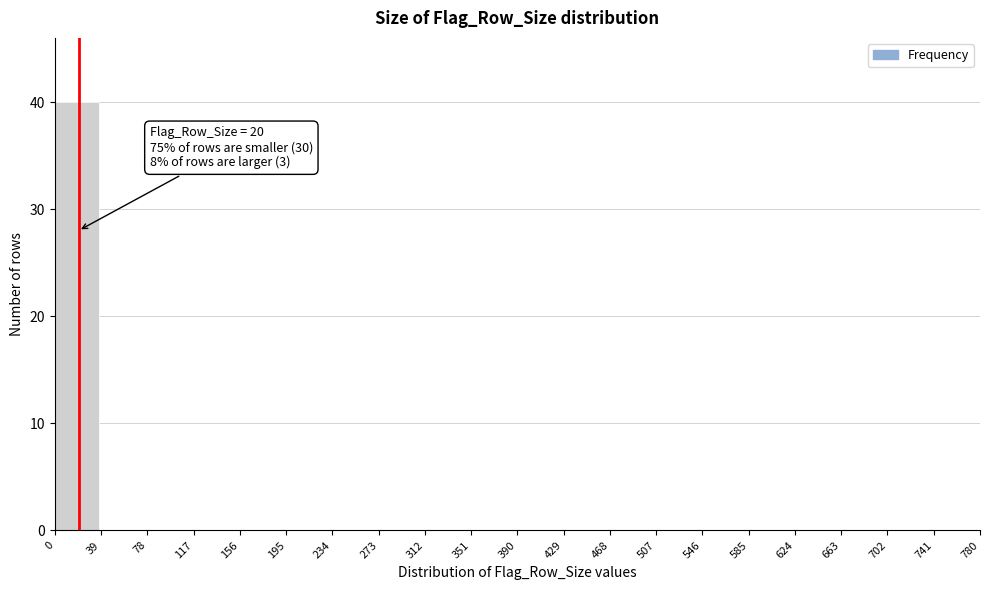

Over which range of the x-axis is the bar tallest?

0 to 39